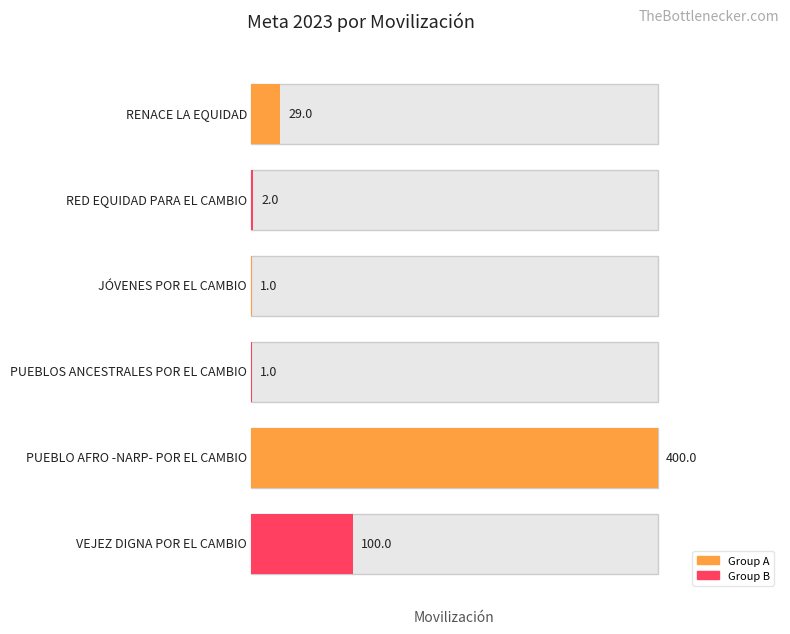

The value at RENACE LA EQUIDAD is 29. True or false?

True